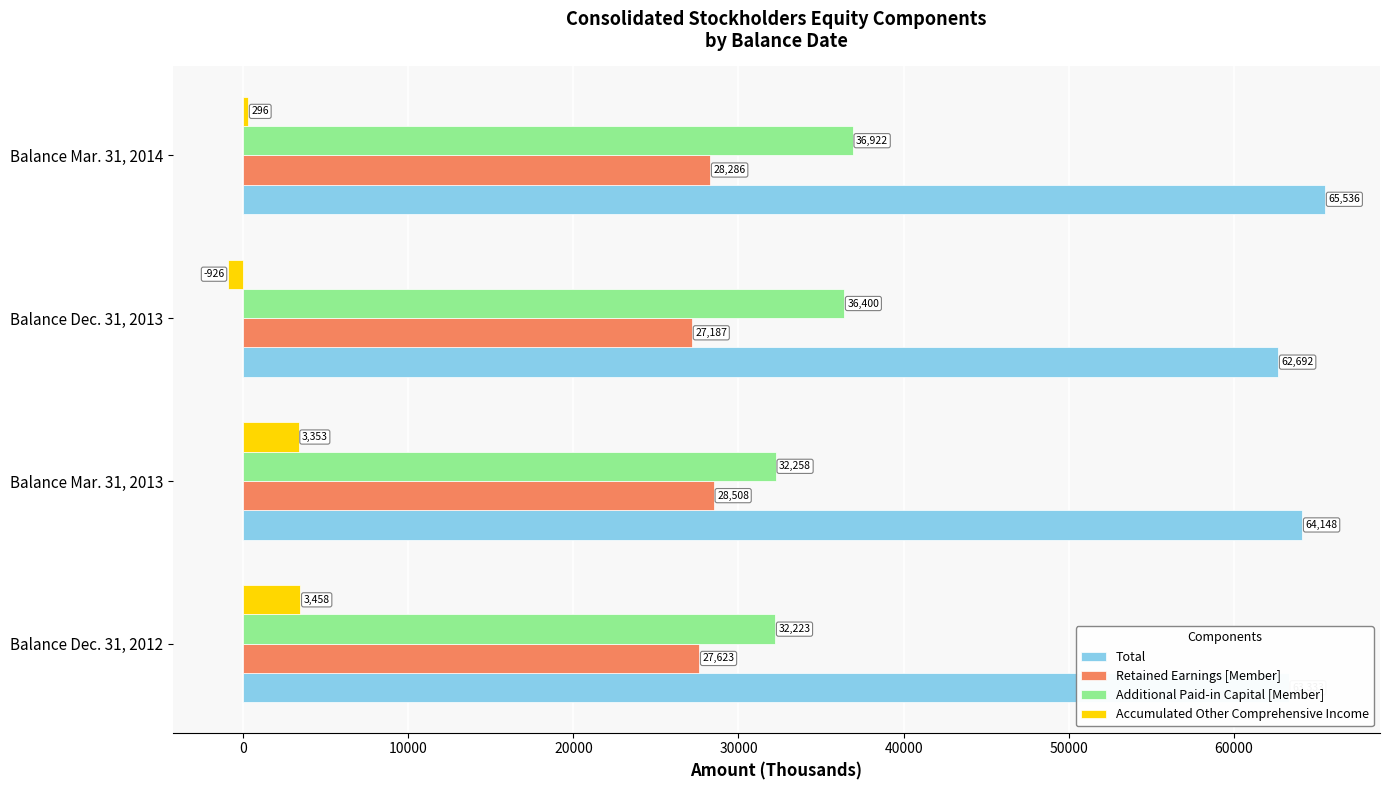

What is the difference between the Retained Earnings [Member] values at Balance Mar. 31, 2013 and Balance Dec. 31, 2013?

1321